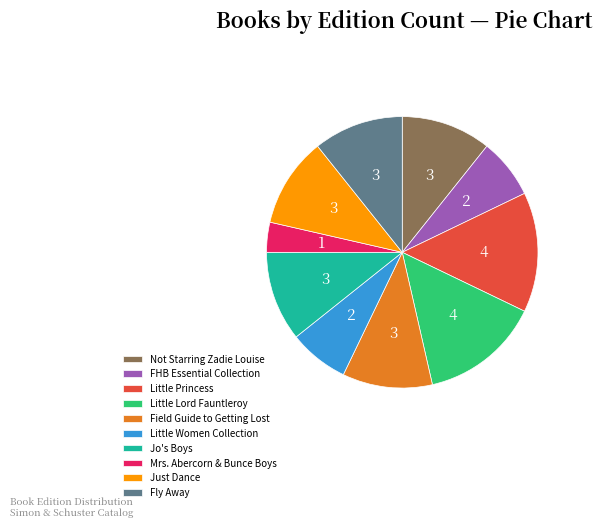

Count the number of slices in the pie.

10